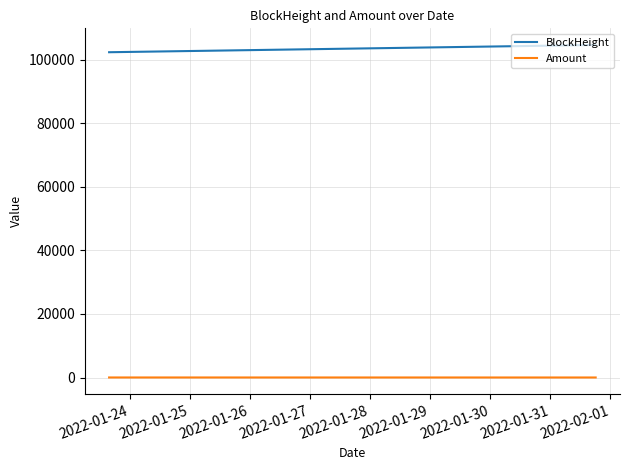

Is this an area chart (filled region under the line)?

No